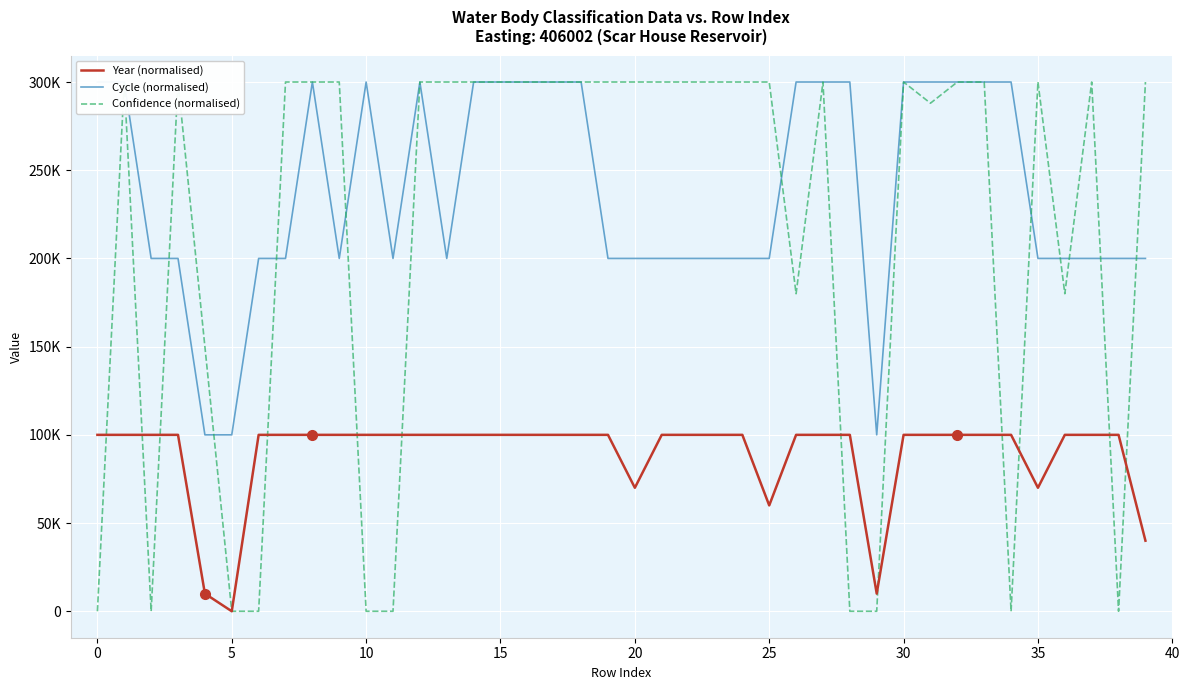

What is the average value of the Confidence (normalised) series?

214950